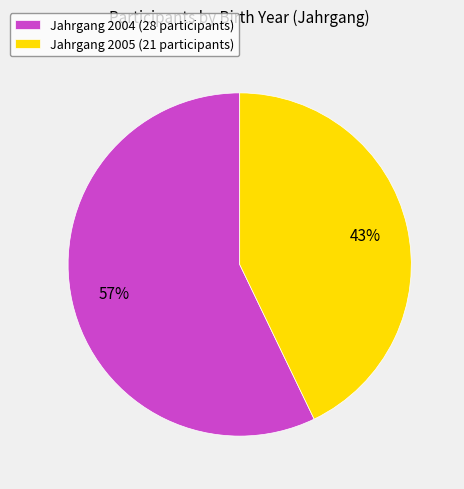

Which slice represents more than half of the pie?

Jahrgang 2004 (28 participants)